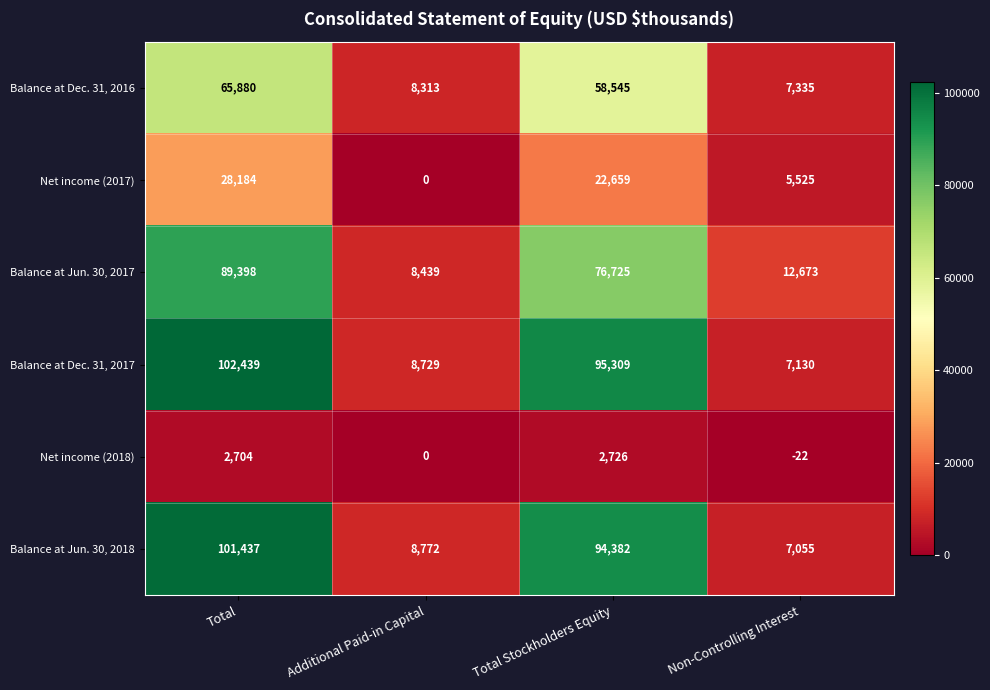

At which category is the sum across all series the highest?

Total